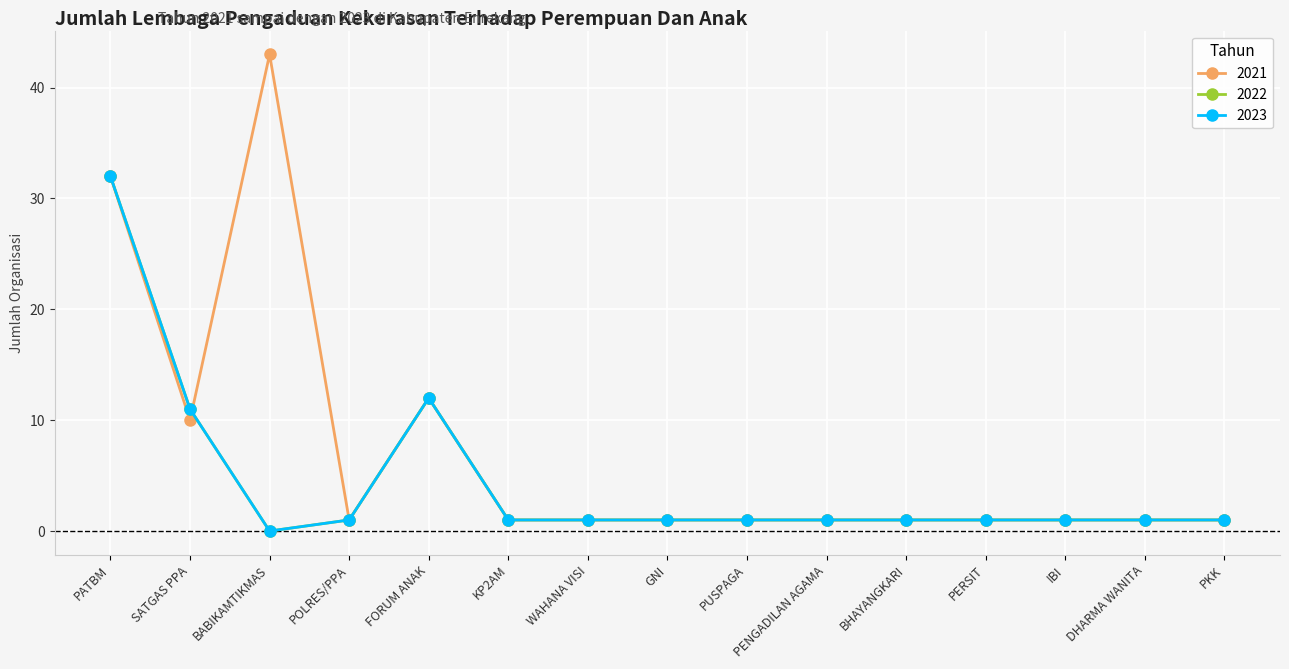

What is the average value of the 2023 series?

4